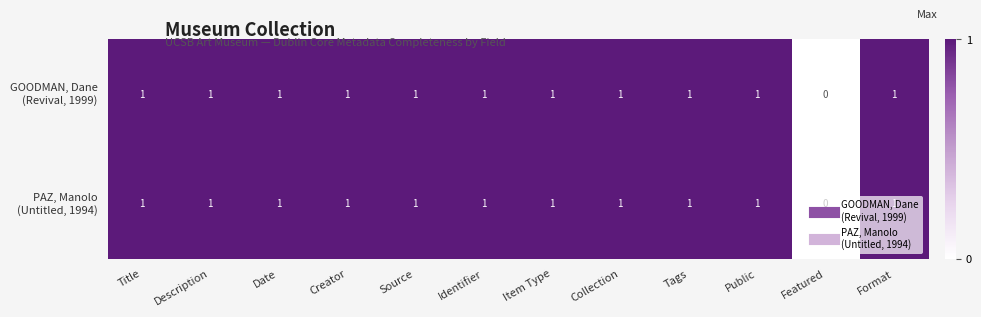

Which category has the lowest value across all series?

Featured